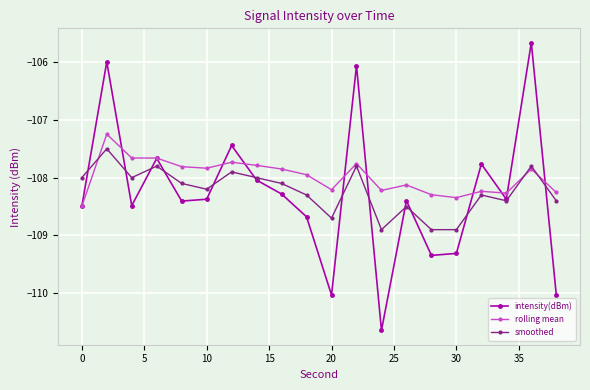

How many categories are shown in the chart?

20